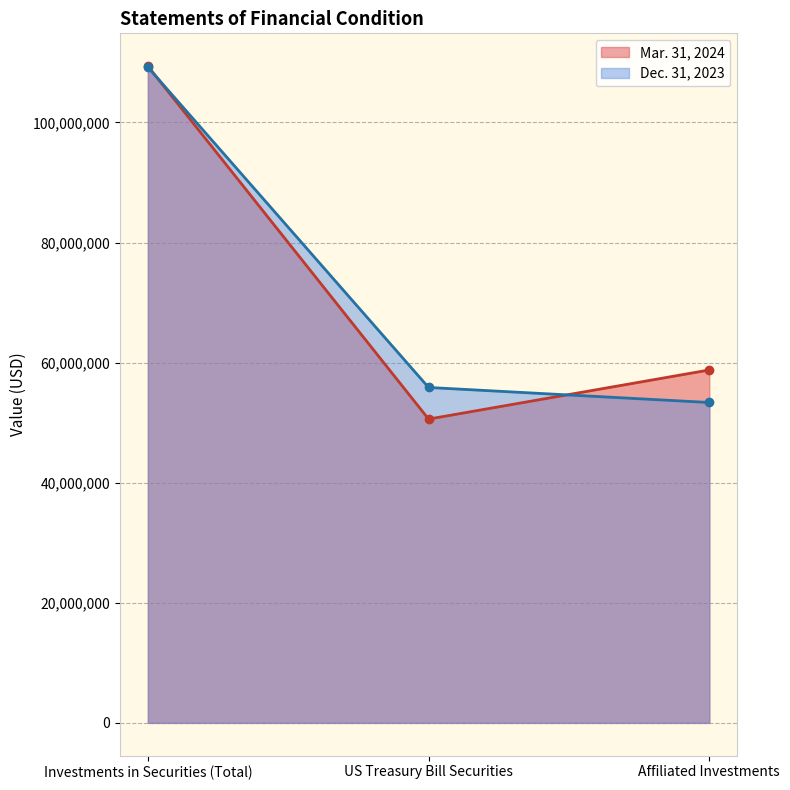

Reading left to right, what are all the values shown in this chart?

Mar. 31, 2024: 109379155	50598994	58780161
Dec. 31, 2023: 109225828	55864584	53361244